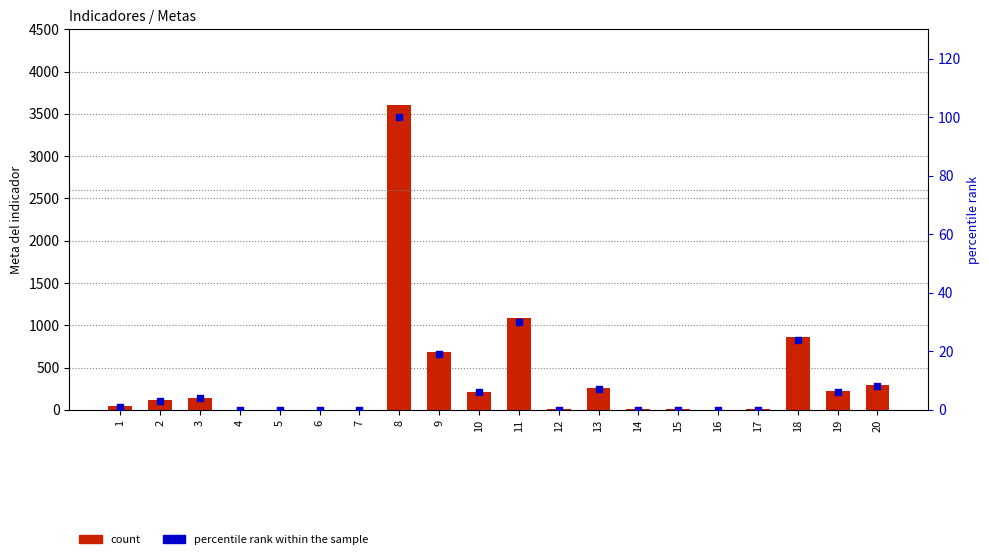

At which category is the sum across all series the highest?

8